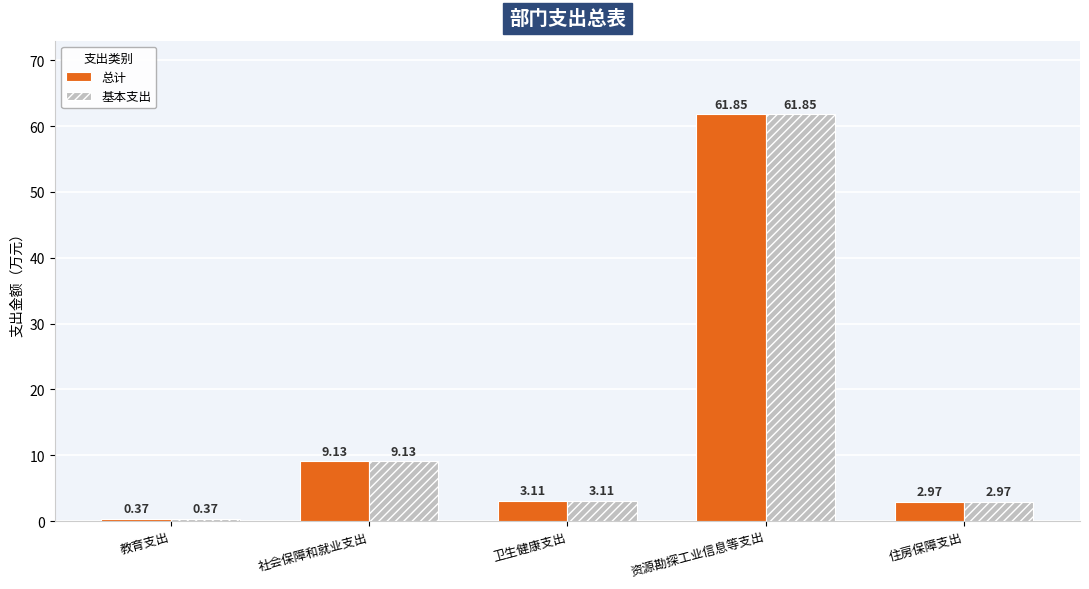

At which label does 总计 first exceed 3?

社会保障和就业支出